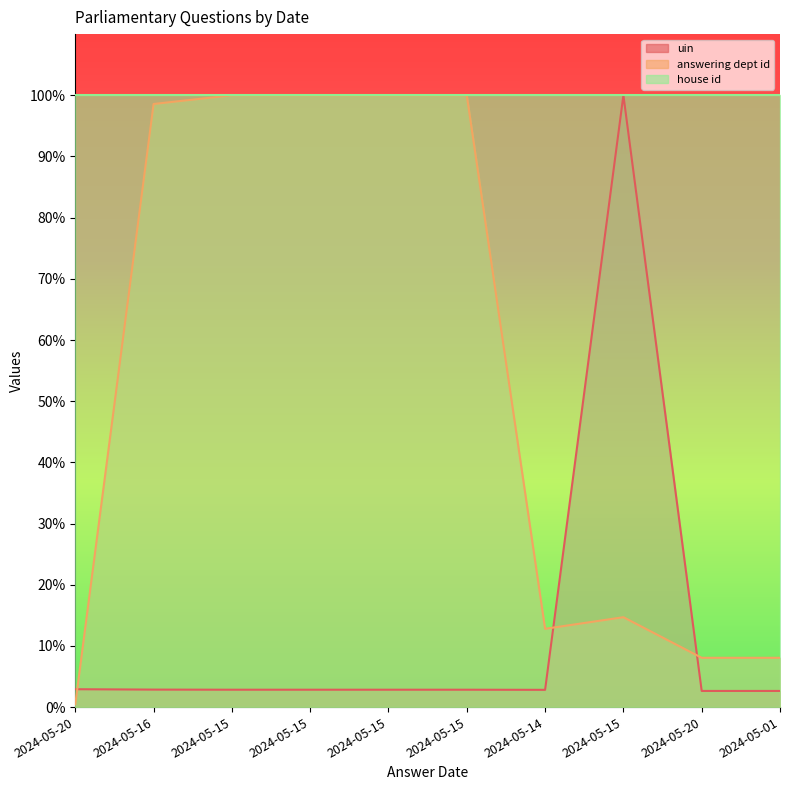

True or false: uin and answering dept id intersect in this chart.

True